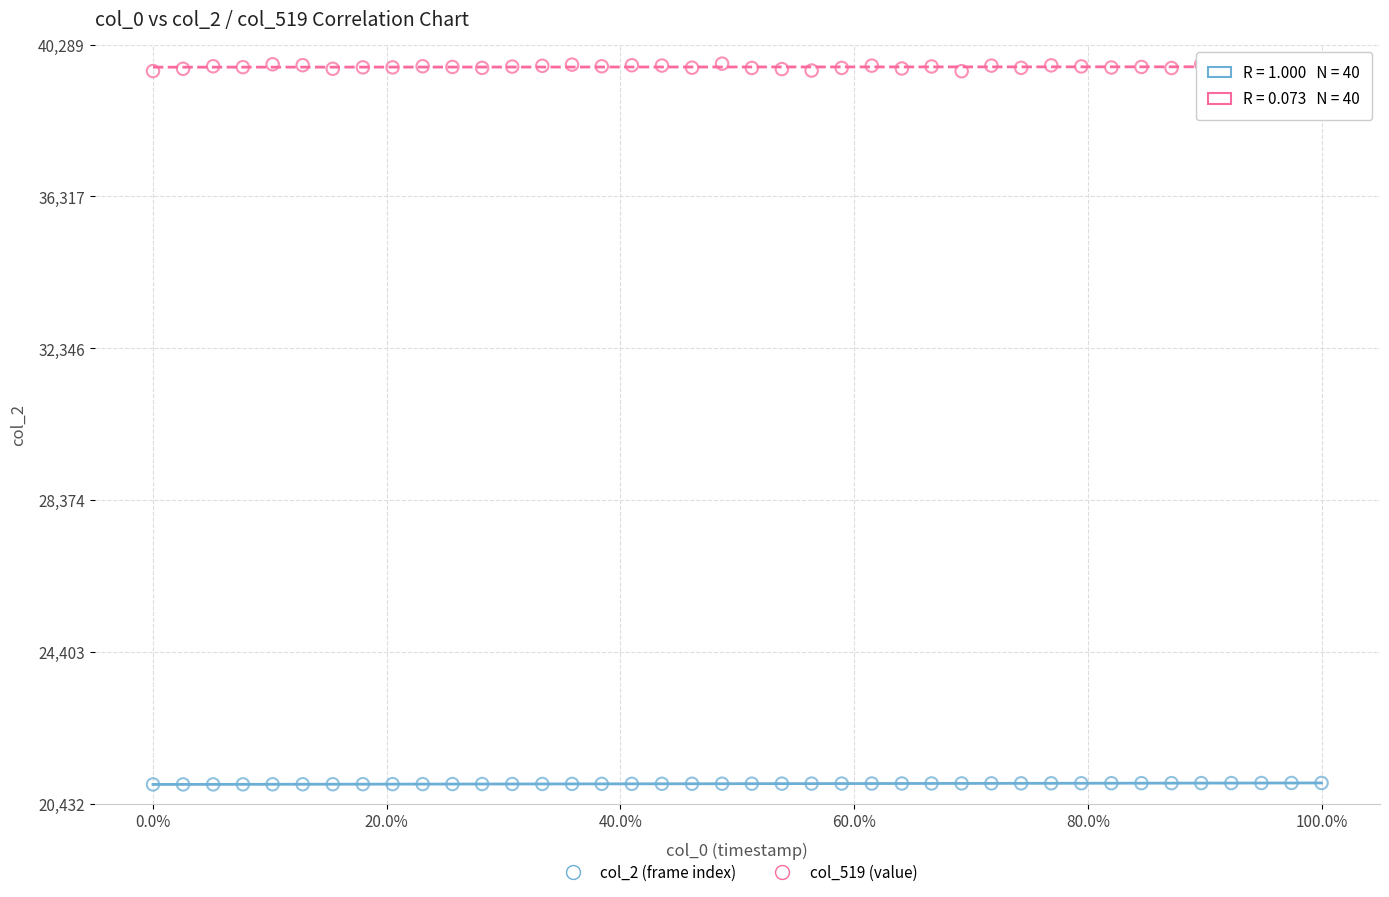

Which series reaches the maximum Y coordinate?

col_519 (value)